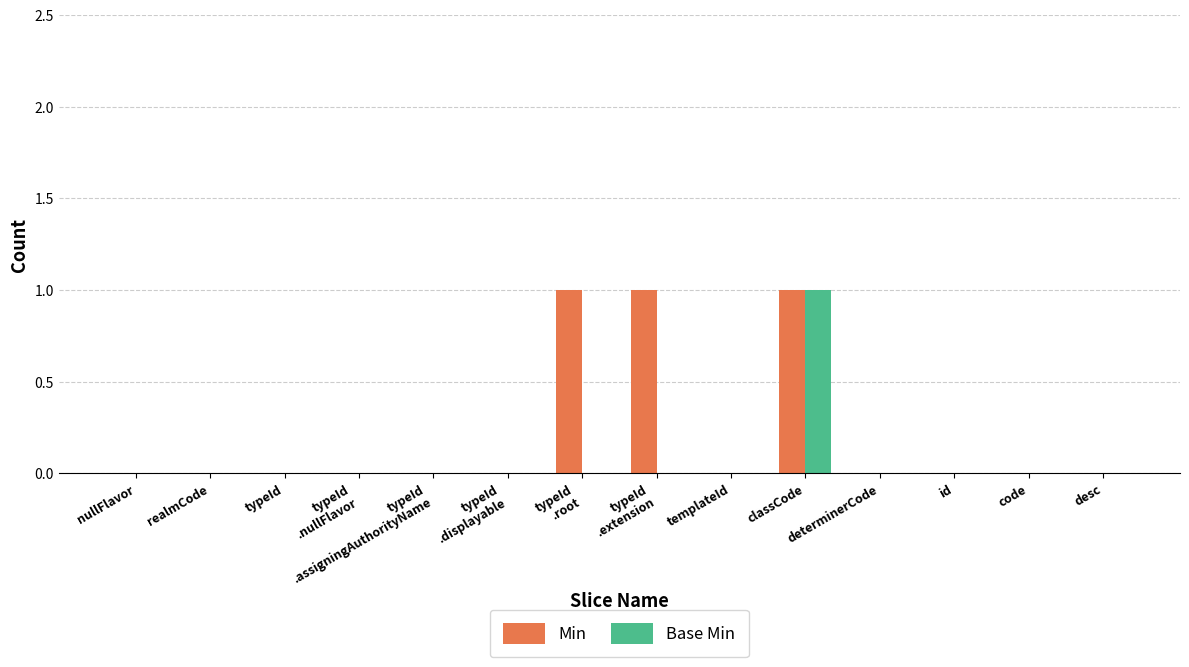

Which series changed the most between typeId
.extension and determinerCode?

Min